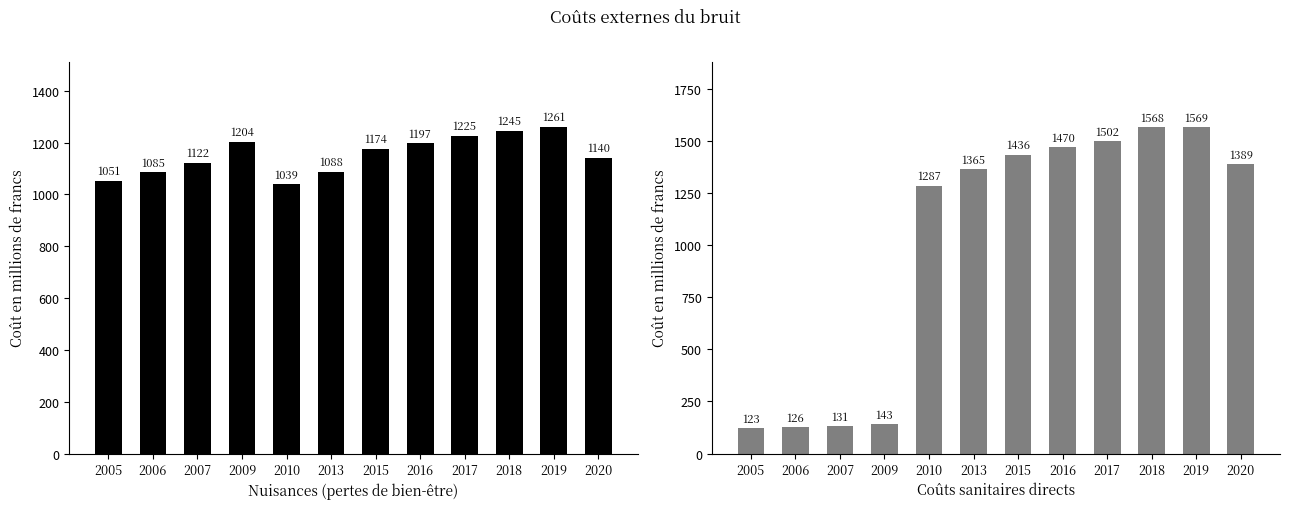

What is the total value across all series at 2016?

2667